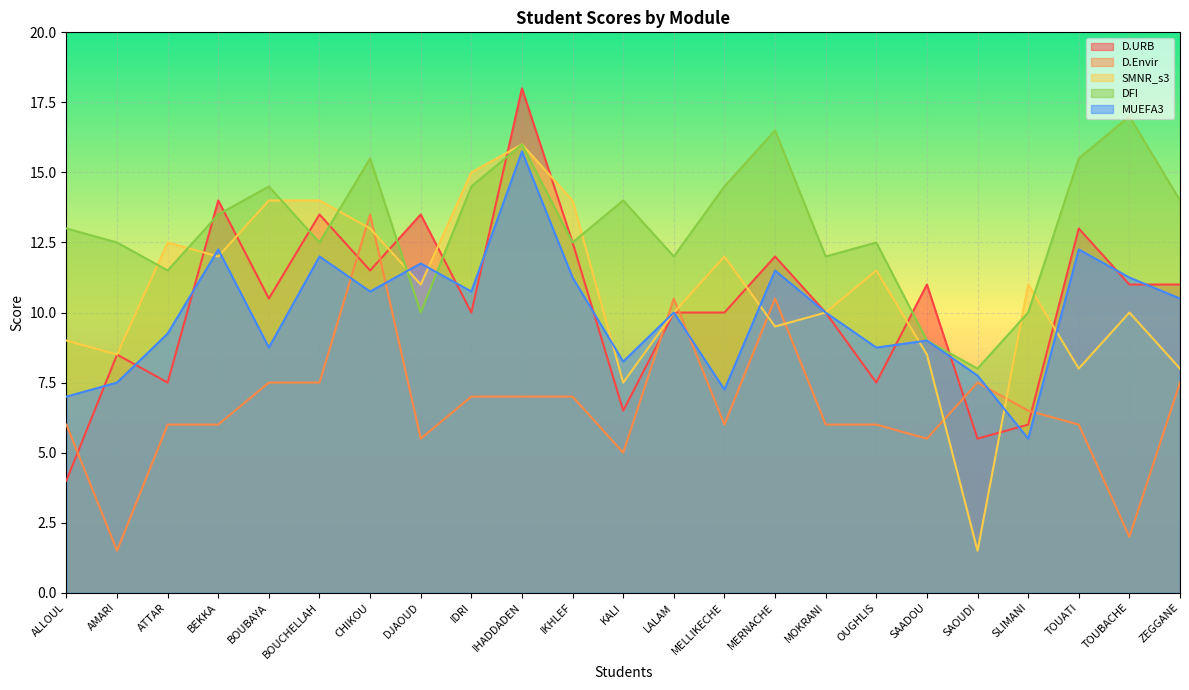

Which has a higher value, ZEGGANE or AMARI?

ZEGGANE